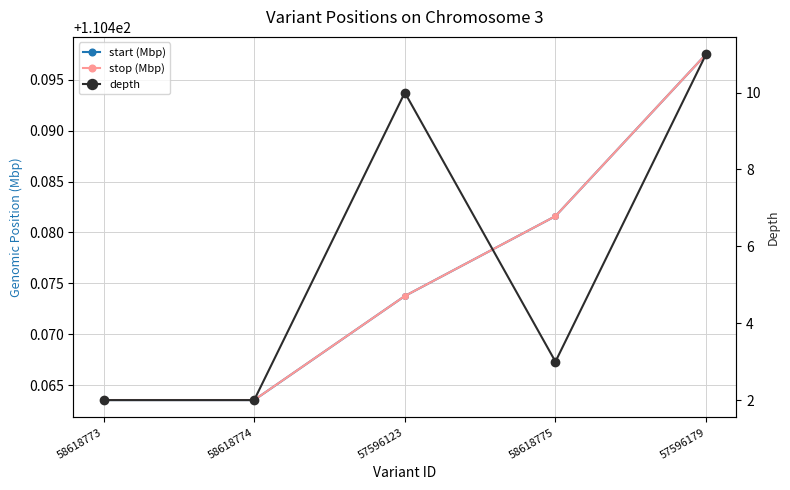

How many data points does each series have?

5